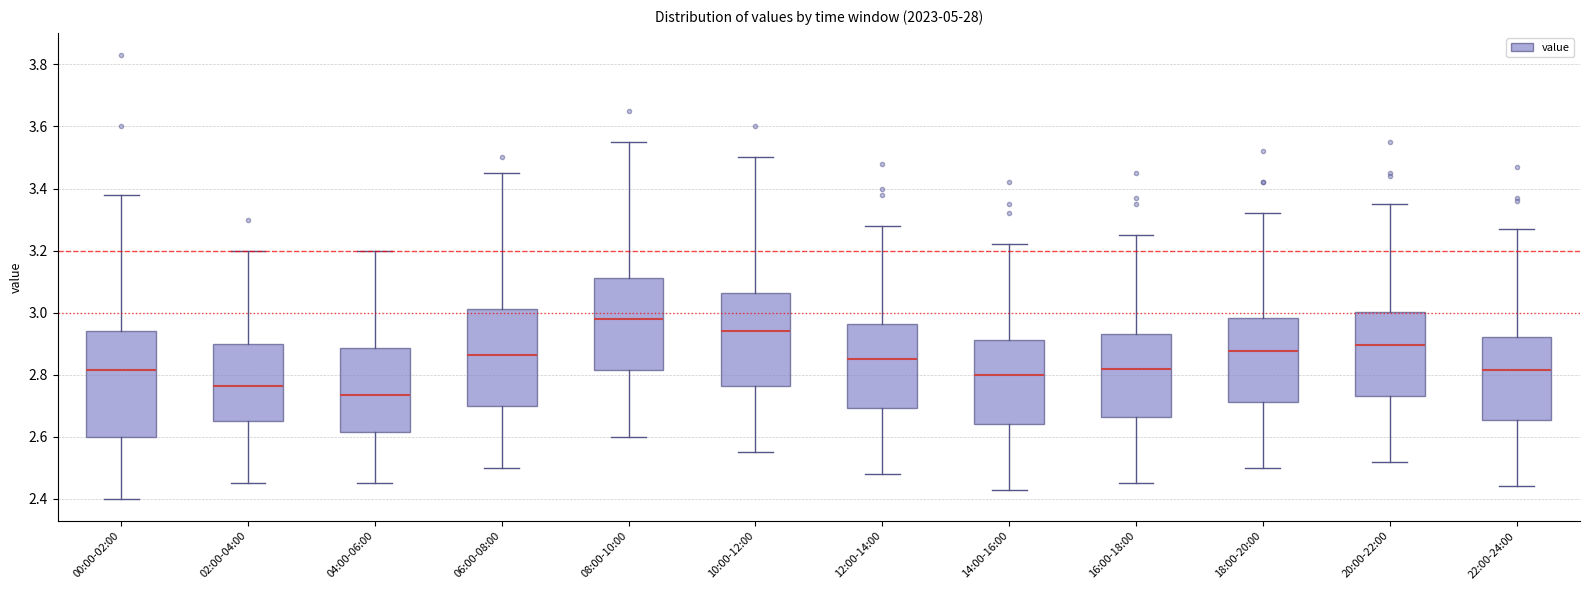

Which box has the highest median line?

08:00-10:00